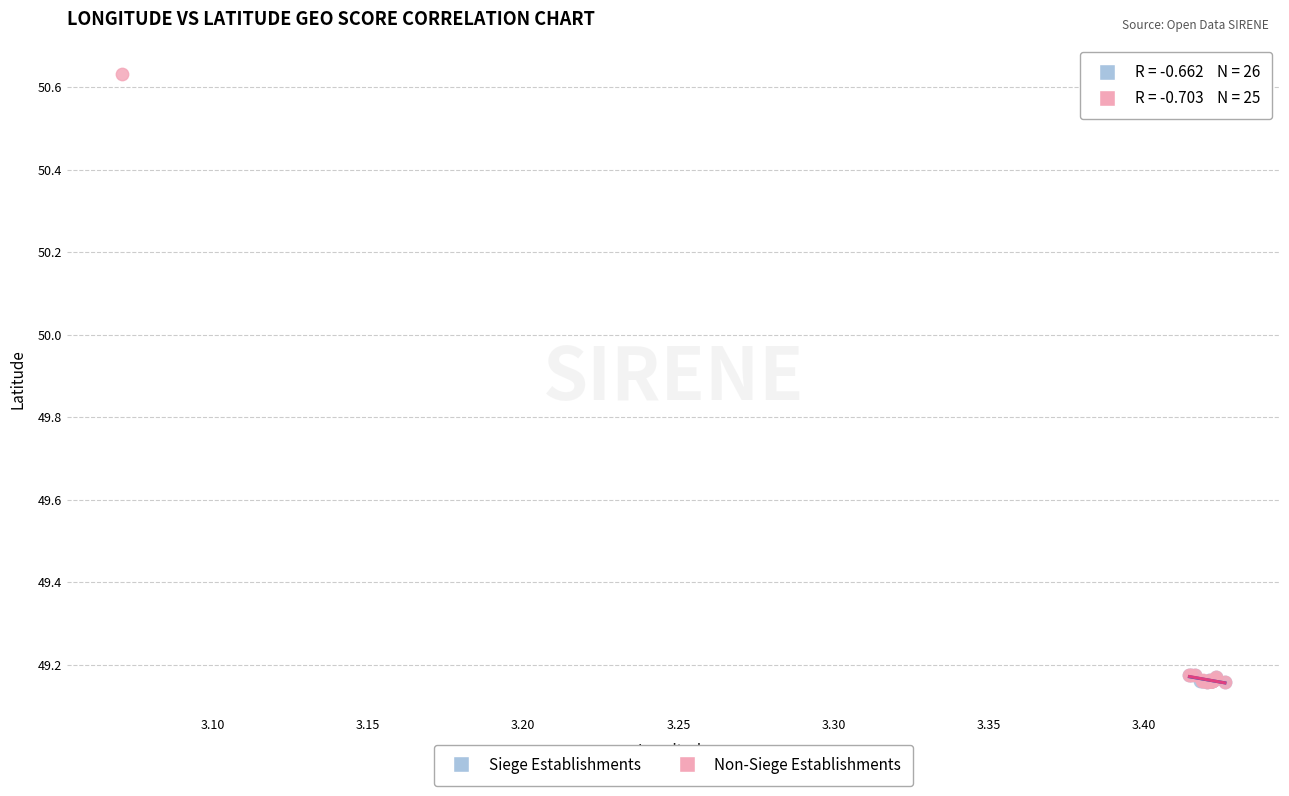

What are all the series names shown in the legend?

Siege Establishments, Non-Siege Establishments